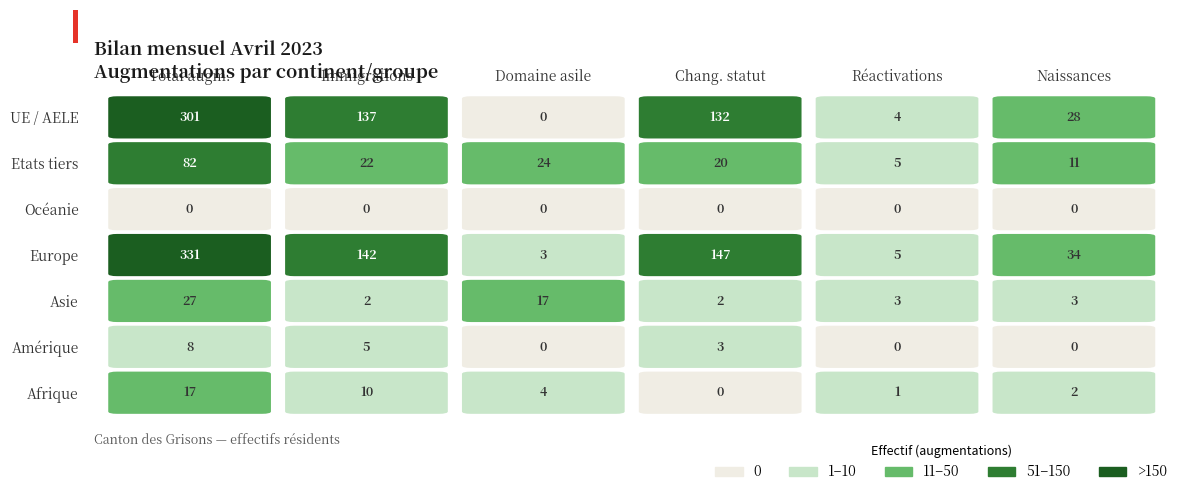

The Afrique series shows 0 at Changements de statut. True or false?

True